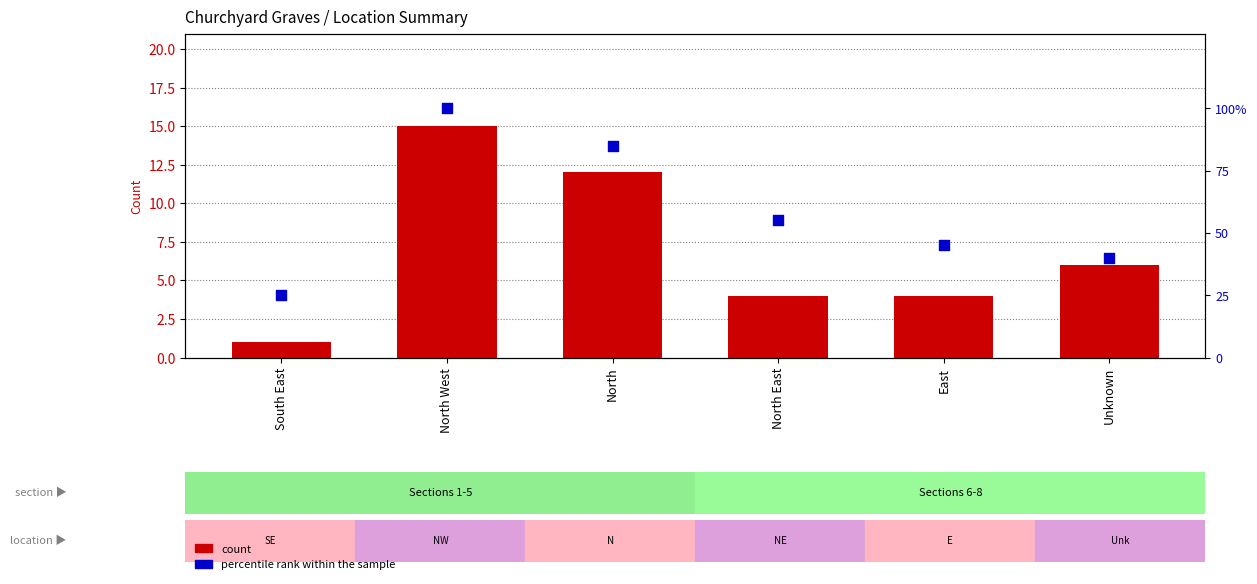

At how many categories does at least one series exceed 95?

1